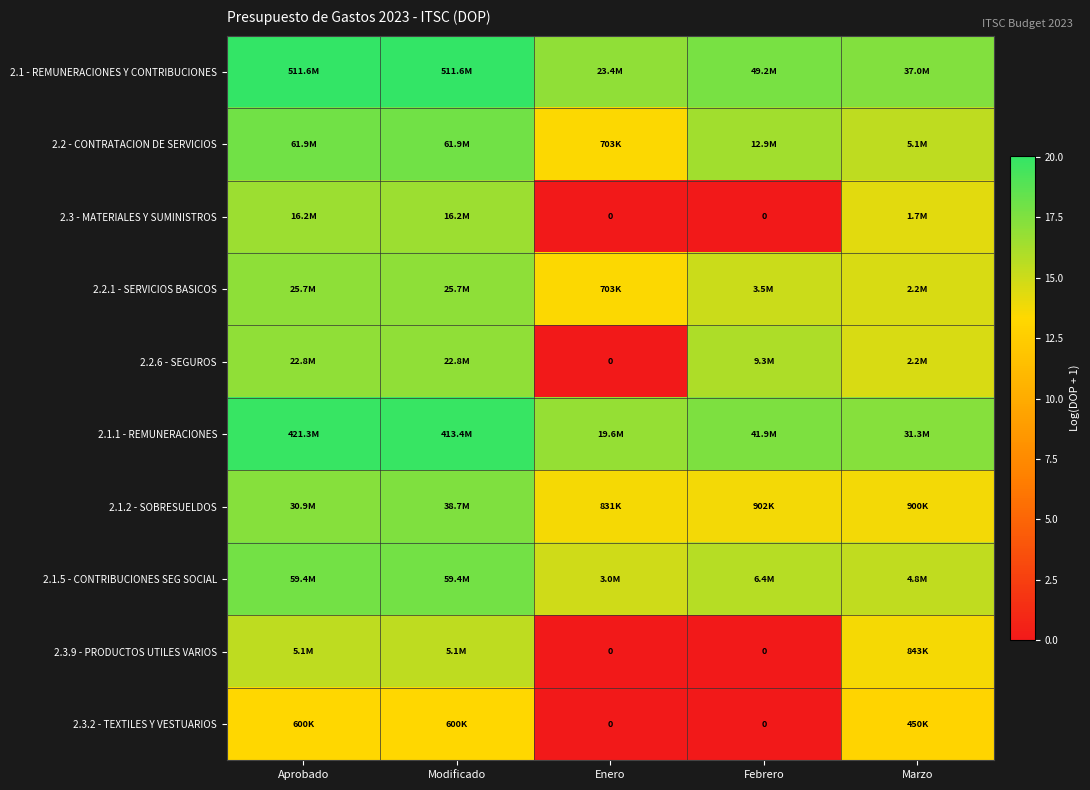

At how many categories does at least one series exceed 12?

5